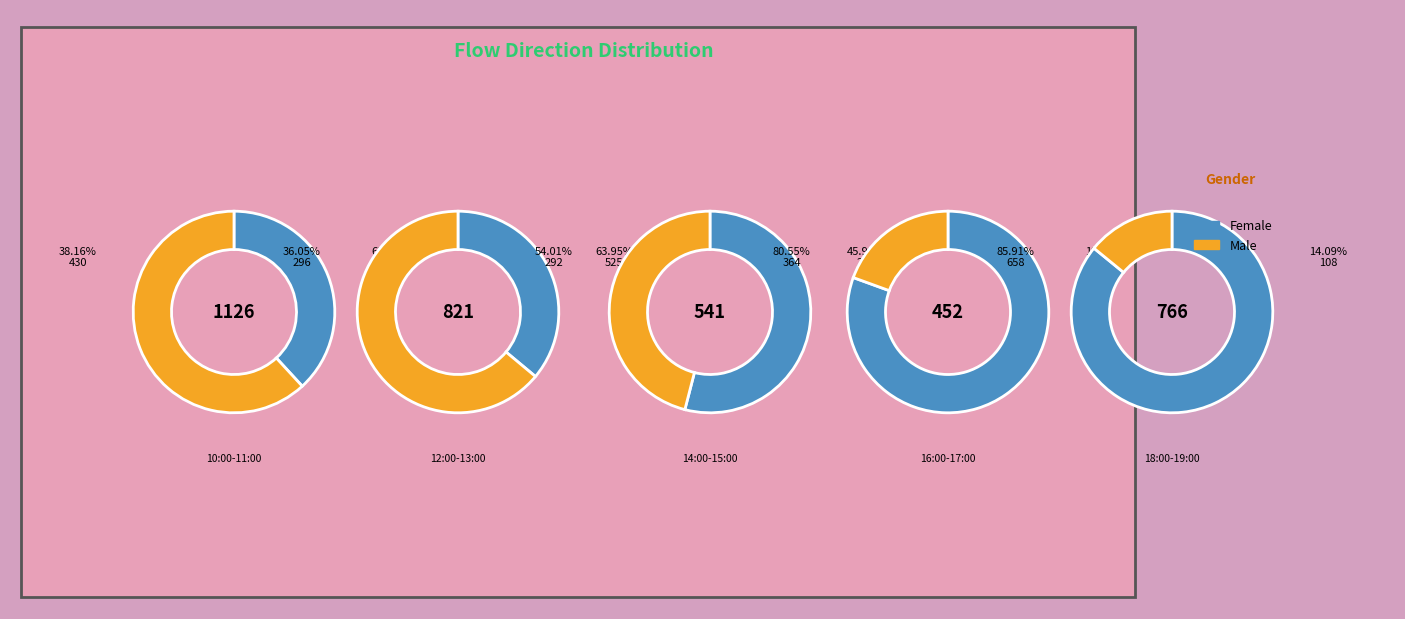

Rank the series at 10:00 from highest to lowest value.

Male, Female